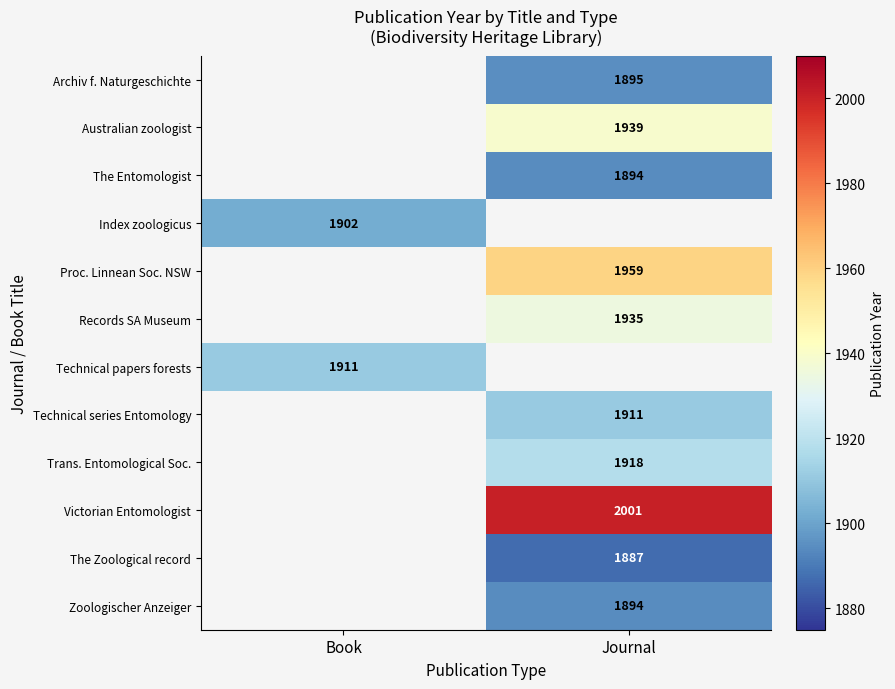

What is the maximum value shown in the chart?

2001.0